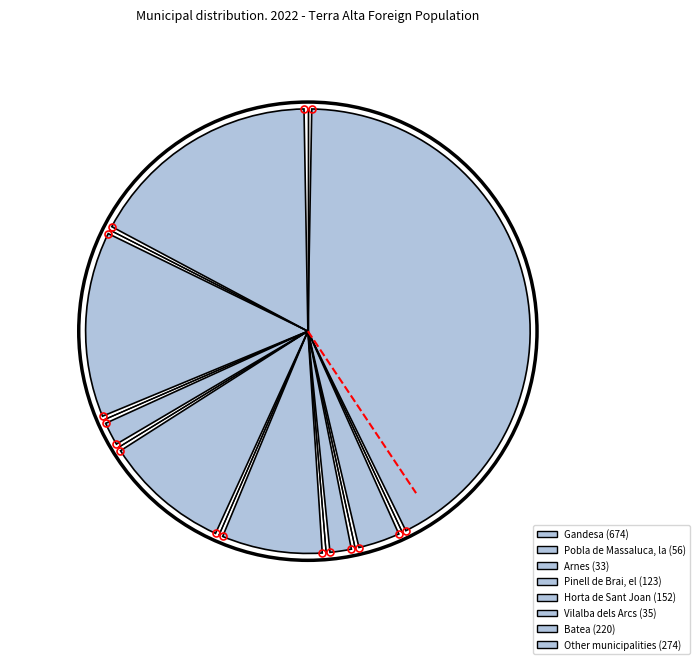

What percentage is NOT represented by Arnes?

97.9%